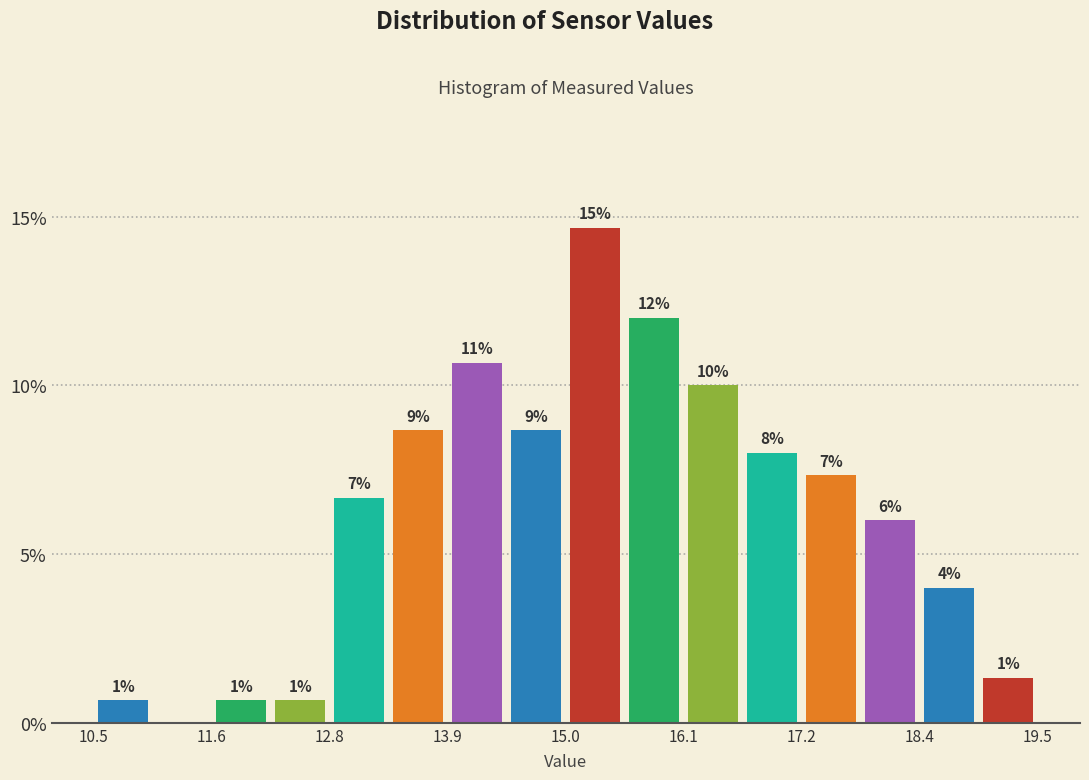

Around what value on the x-axis is the tallest bar? Give the approximate position of its centre, as read against the axis.

15.2